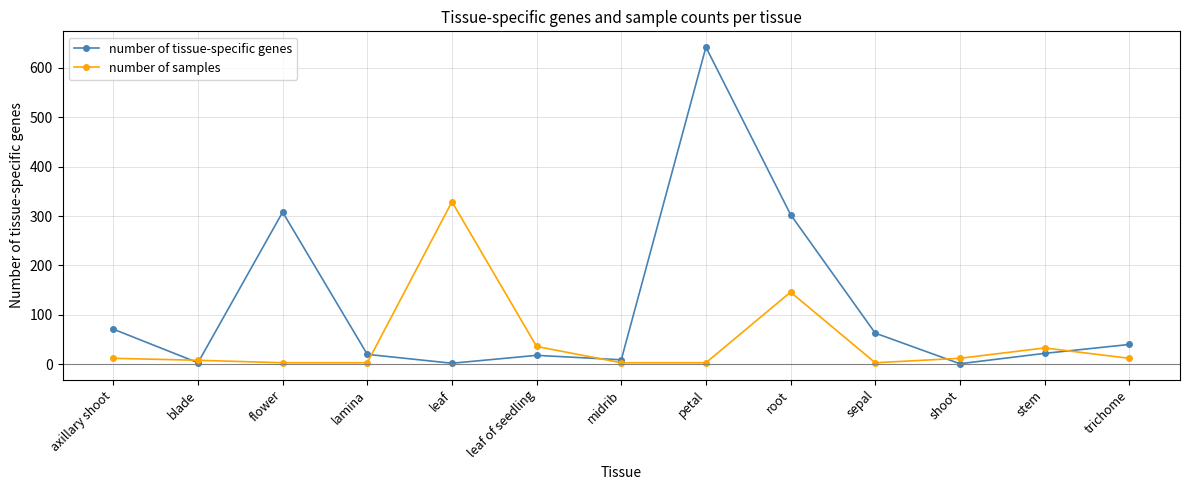

After their last crossing, which series has the higher values: number of samples or number of tissue-specific genes?

number of tissue-specific genes